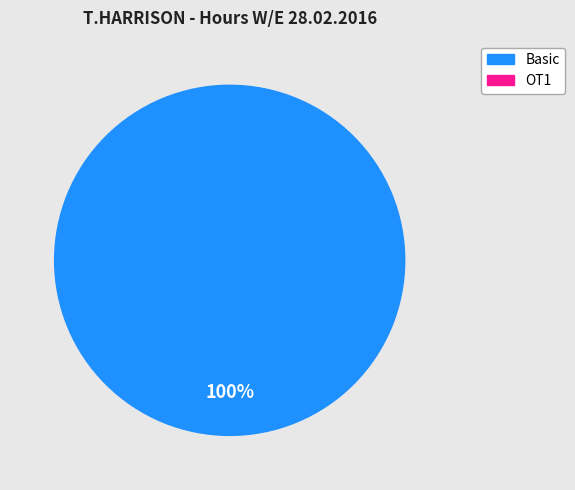

Does any single category account for the majority?

Yes